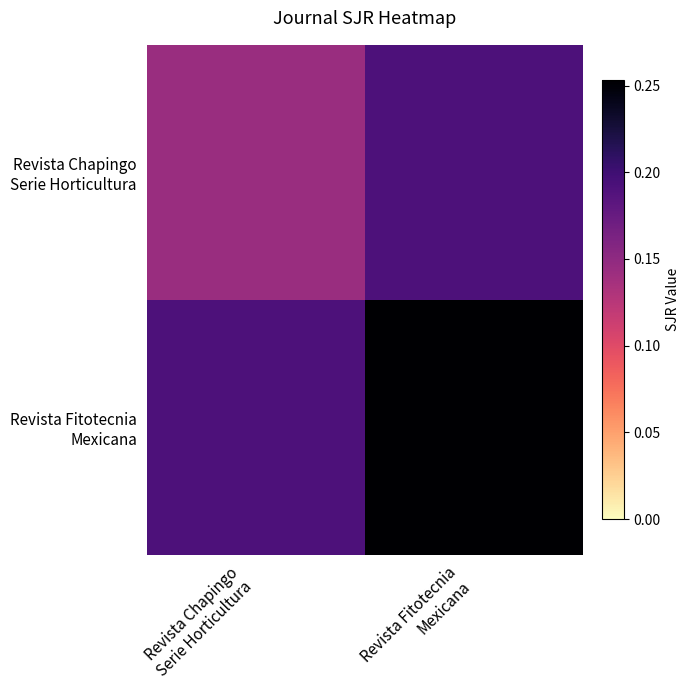

What is the total value across all series at Revista Fitotecnia
Mexicana?

0.4